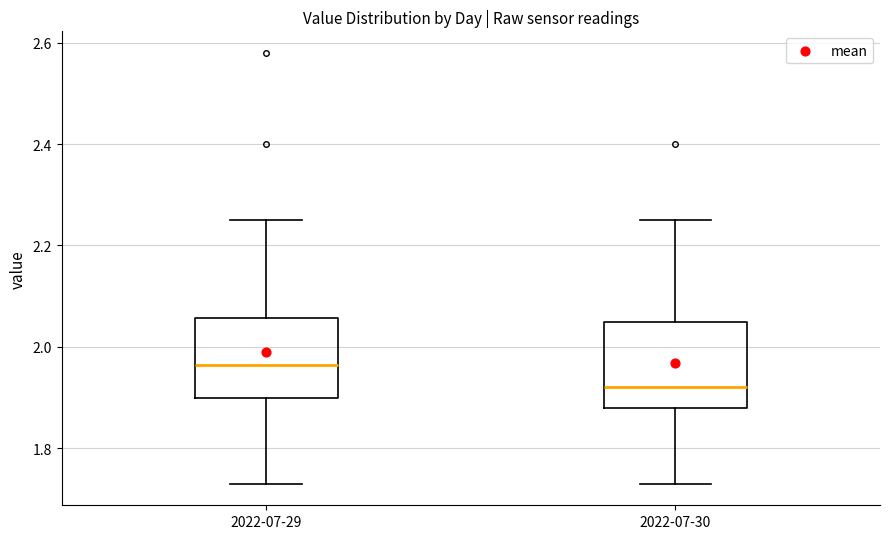

Reading left to right, transcribe this box plot: for each box, give where its median line is, the range the box spans, and where its two whiskers end, as read against the y-axis. The values are not printed on the chart, so give them approximately, as read against the axis.

2022-07-29: median 1.96, box 1.90 to 2.06, whiskers 1.74 to 2.26
2022-07-30: median 1.92, box 1.88 to 2.06, whiskers 1.74 to 2.26